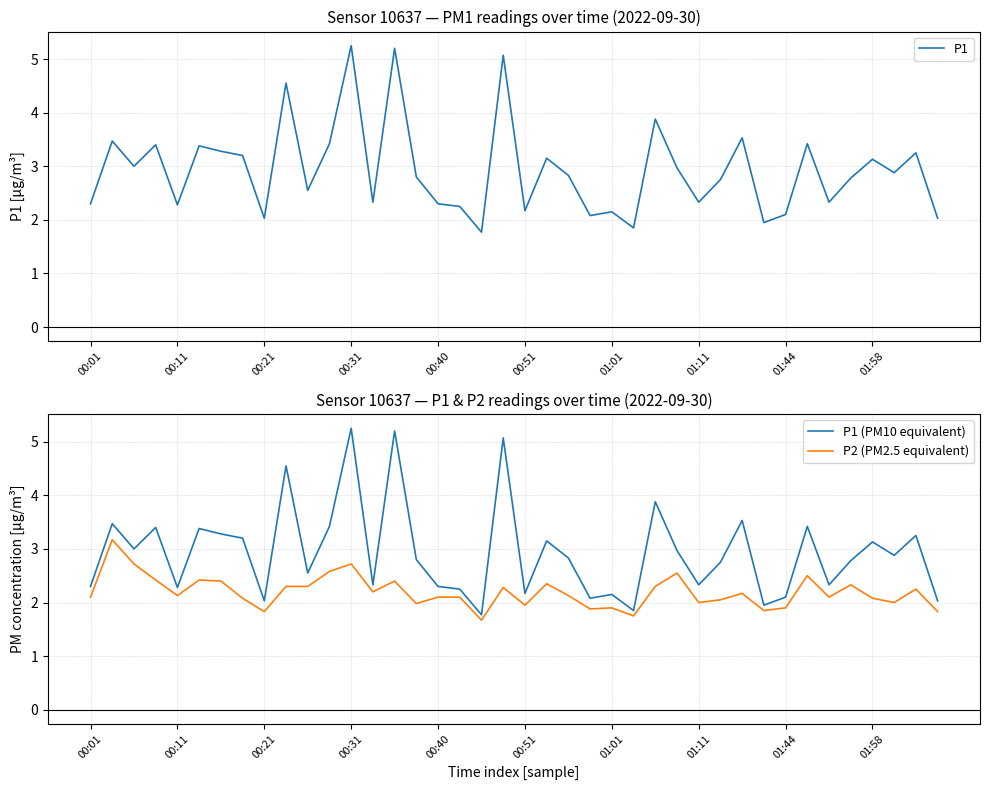

True or false: P2 (PM2.5 equivalent) and P1 cross at least once.

False